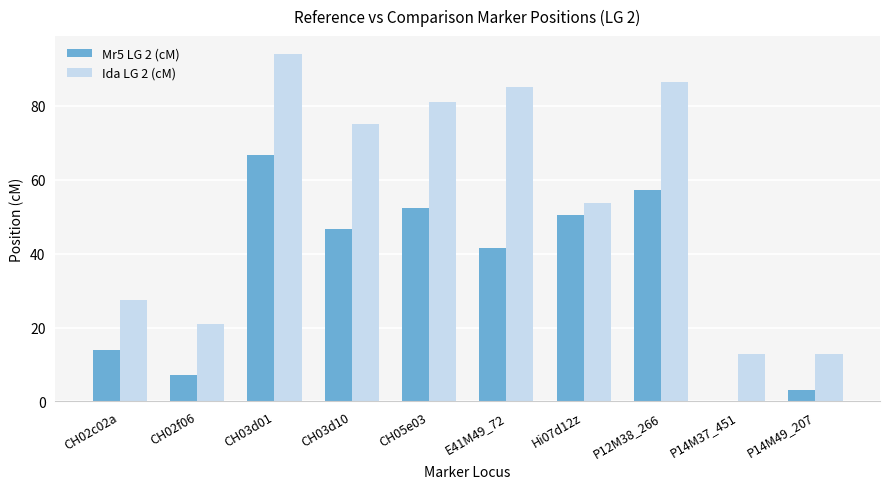

How many groups of bars are there?

10